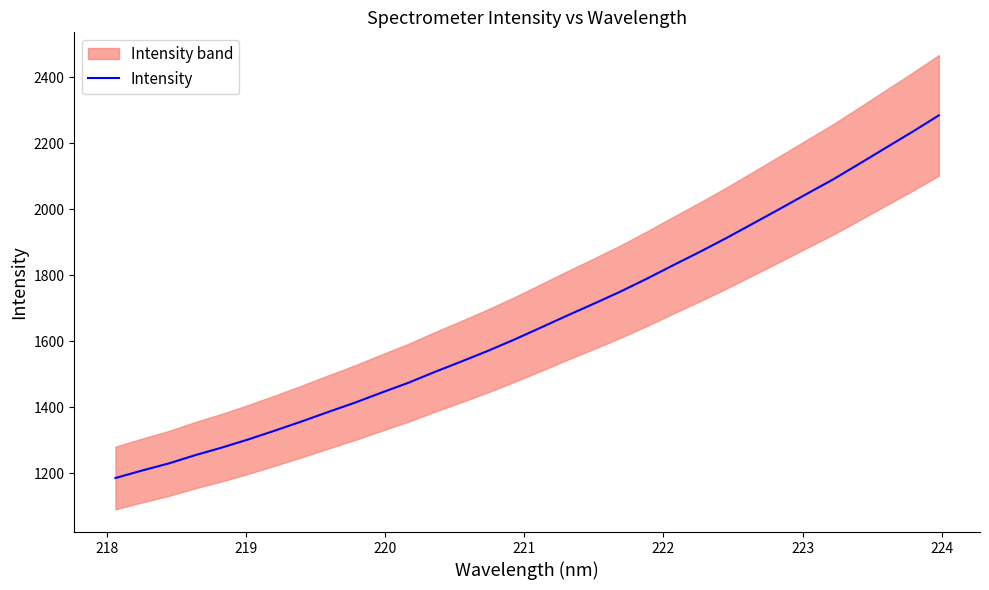

What is the difference between the second highest and minimum values?

1048.9